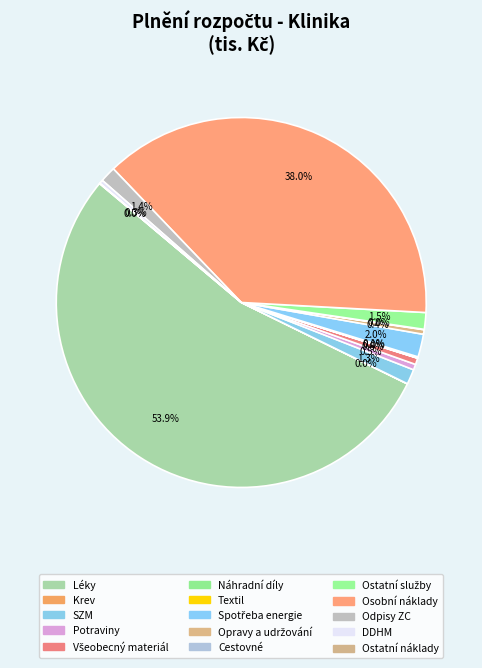

Approximately how many times larger is the value at Opravy a udržování compared to Všeobecný materiál?

0.7